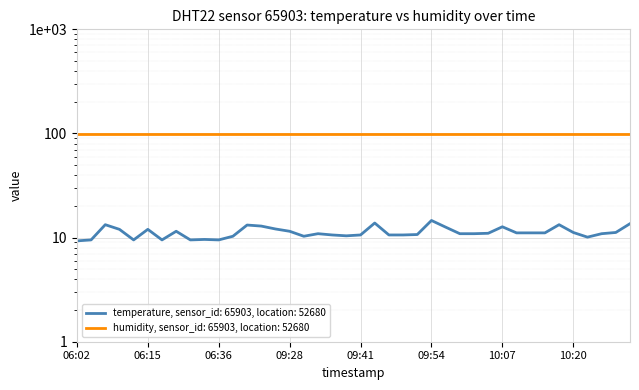

The chart shows a value of 16.3 at 10:15. True or false?

False